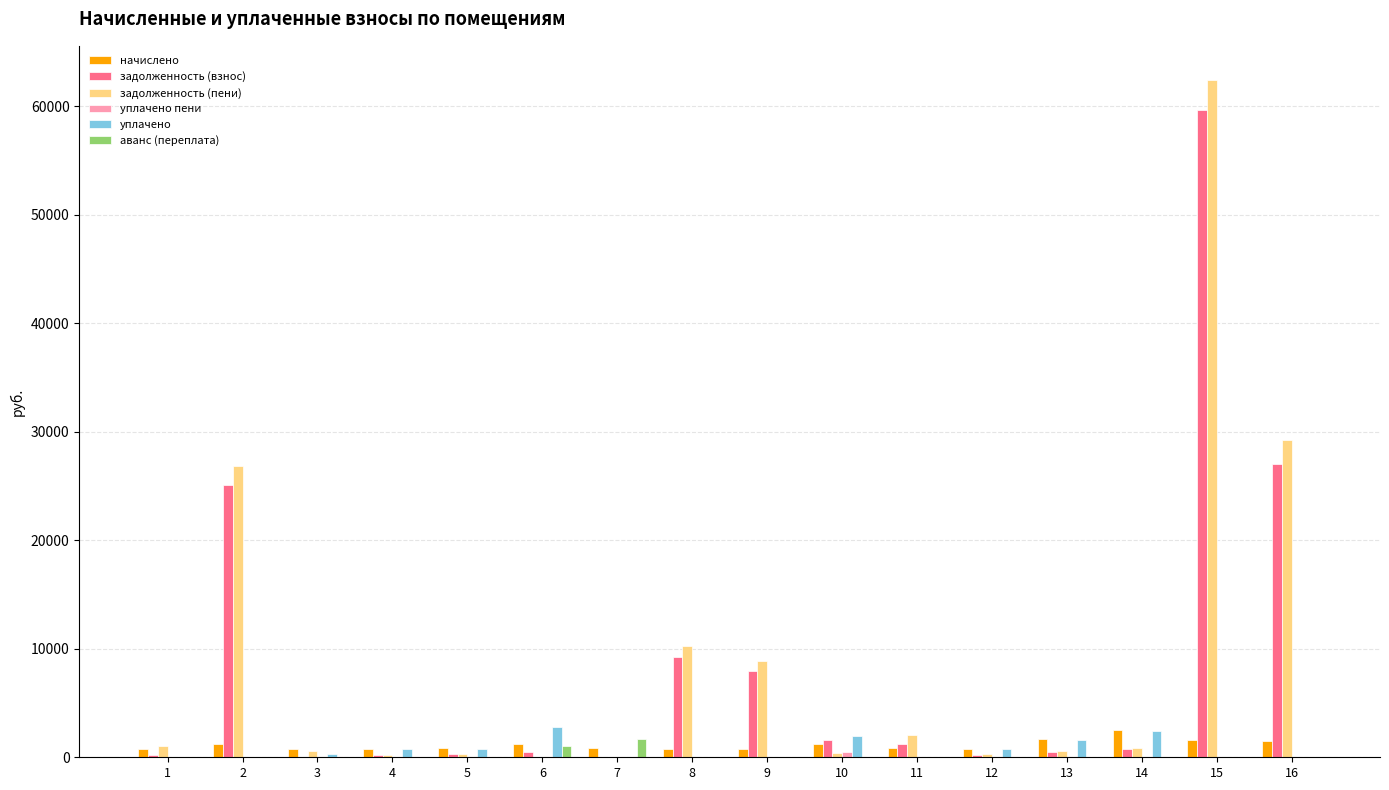

What is the maximum value shown in the chart?

62461.9